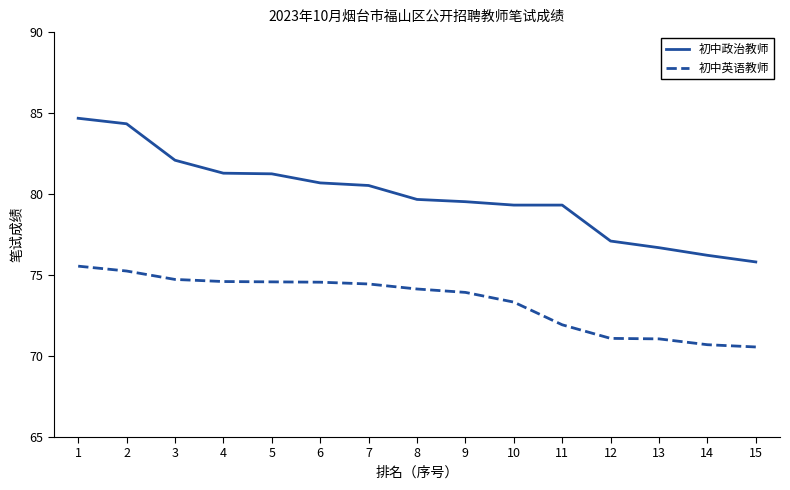

What is the difference between the second highest and minimum values in the 初中政治教师 series?

8.5